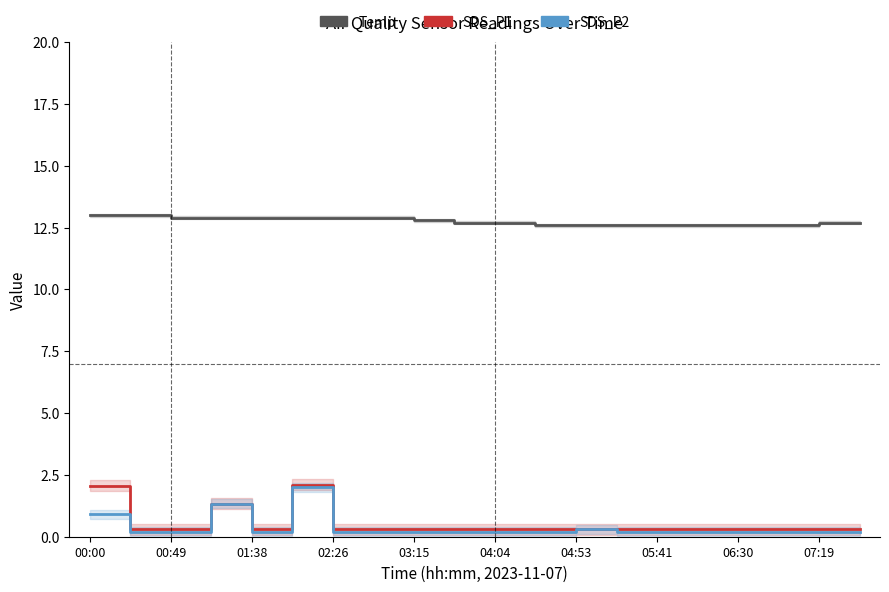

Reading left to right, transcribe all the data shown in this chart.

Temp: 13.0	13.0	12.9	12.9	12.9	12.9	12.9	12.9	12.8	12.7	12.7	12.6	12.6	12.6	12.6	12.6	12.6	12.6	12.7	12.7
SDS_P1: 2.1	0.3	0.3	1.3	0.3	2.1	0.3	0.3	0.3	0.3	0.3	0.3	0.3	0.3	0.3	0.3	0.3	0.3	0.3	0.3
SDS_P2: 0.9	0.2	0.2	1.3	0.2	2.0	0.2	0.2	0.2	0.2	0.2	0.2	0.3	0.2	0.2	0.2	0.2	0.2	0.2	0.2